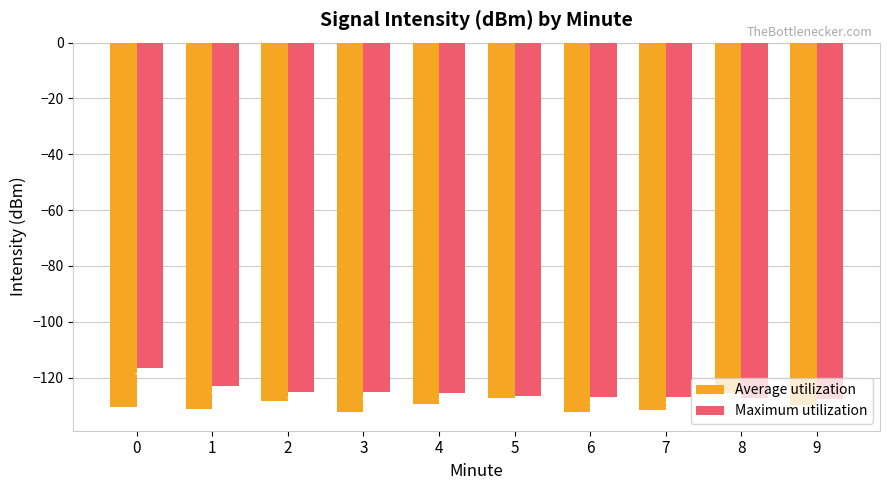

What is the smallest value displayed?

-132.4